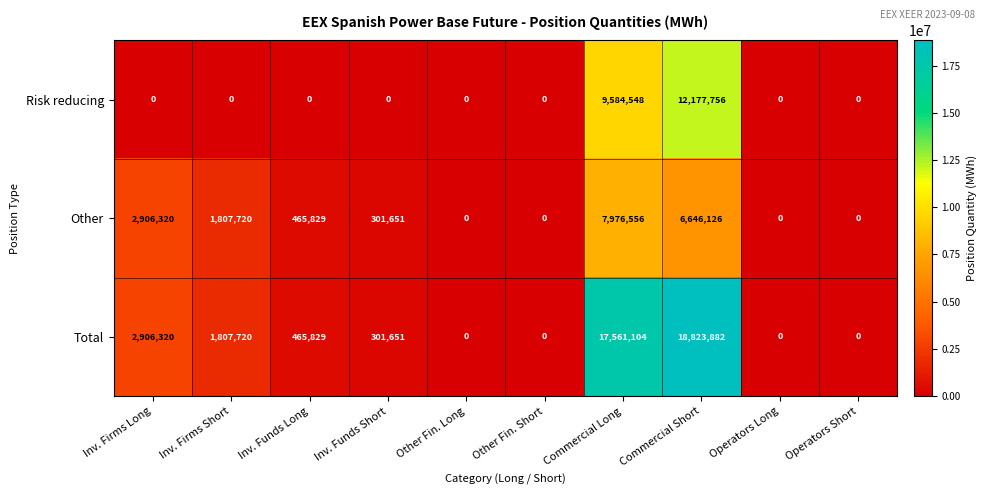

At which category does the chart reach its peak across all series?

Commercial Short